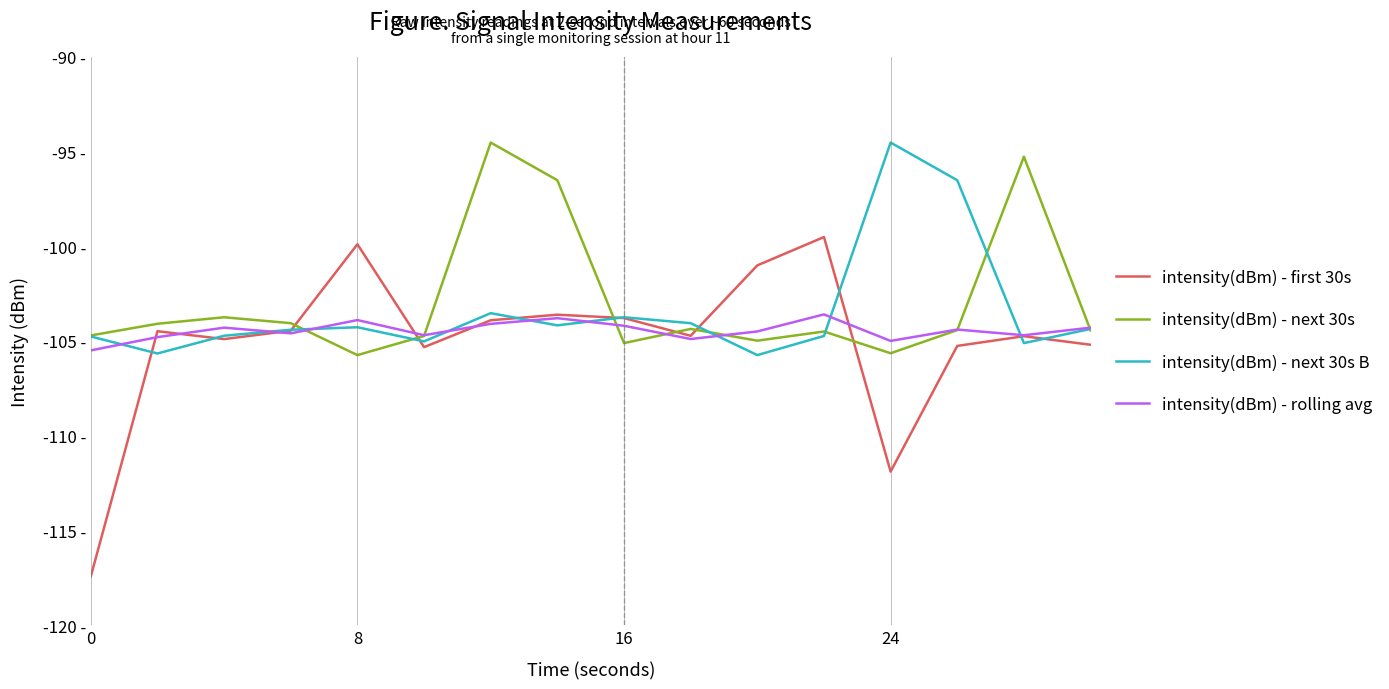

What are all the series names shown in the legend?

intensity(dBm) - first 30s, intensity(dBm) - next 30s, intensity(dBm) - next 30s B, intensity(dBm) - rolling avg